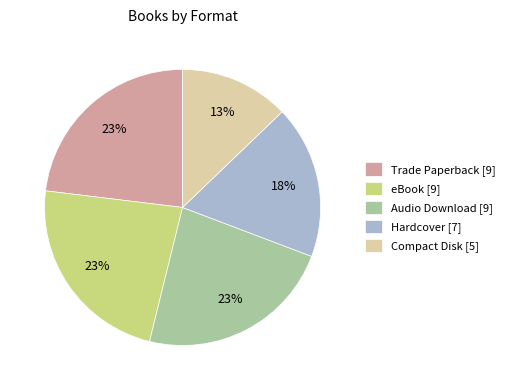

Which has a higher value, Hardcover [7] or eBook [9]?

eBook [9]